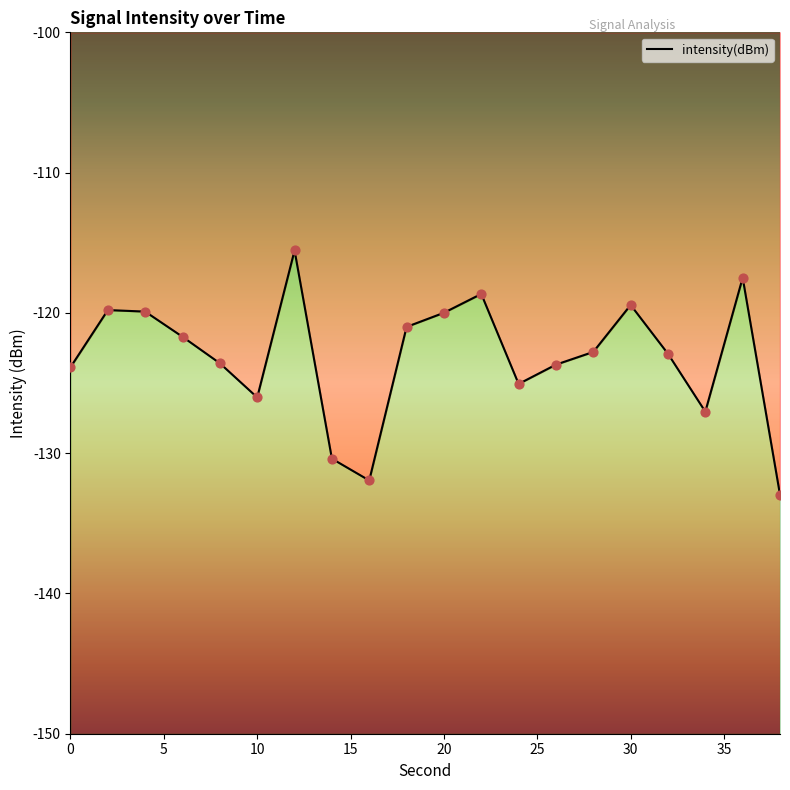

Which has a higher value, 16 or 2?

2